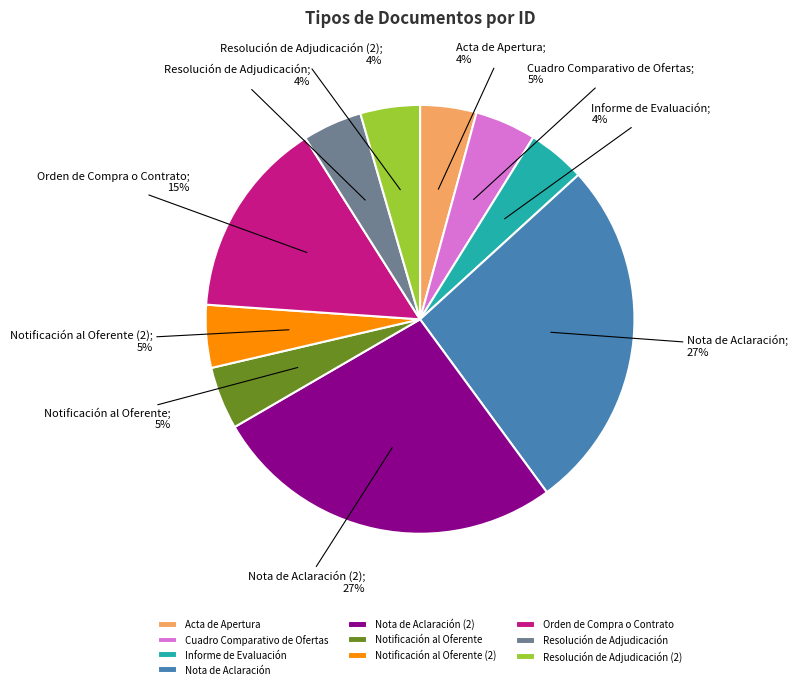

Is Nota de Aclaración the majority of the pie?

No